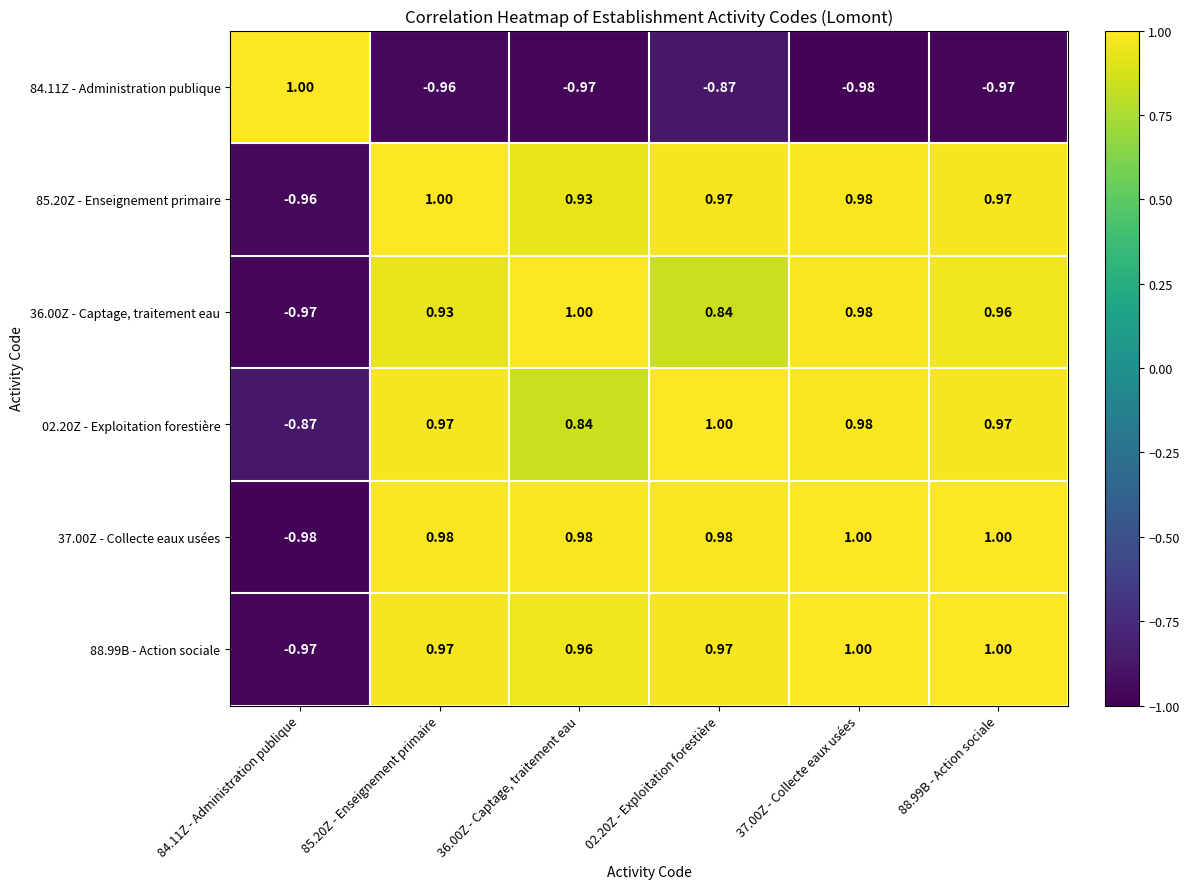

Is the value of 84.11Z - Administration publique at 37.00Z - Collecte eaux usées greater than the value of 88.99B - Action sociale at 36.00Z - Captage, traitement eau?

No